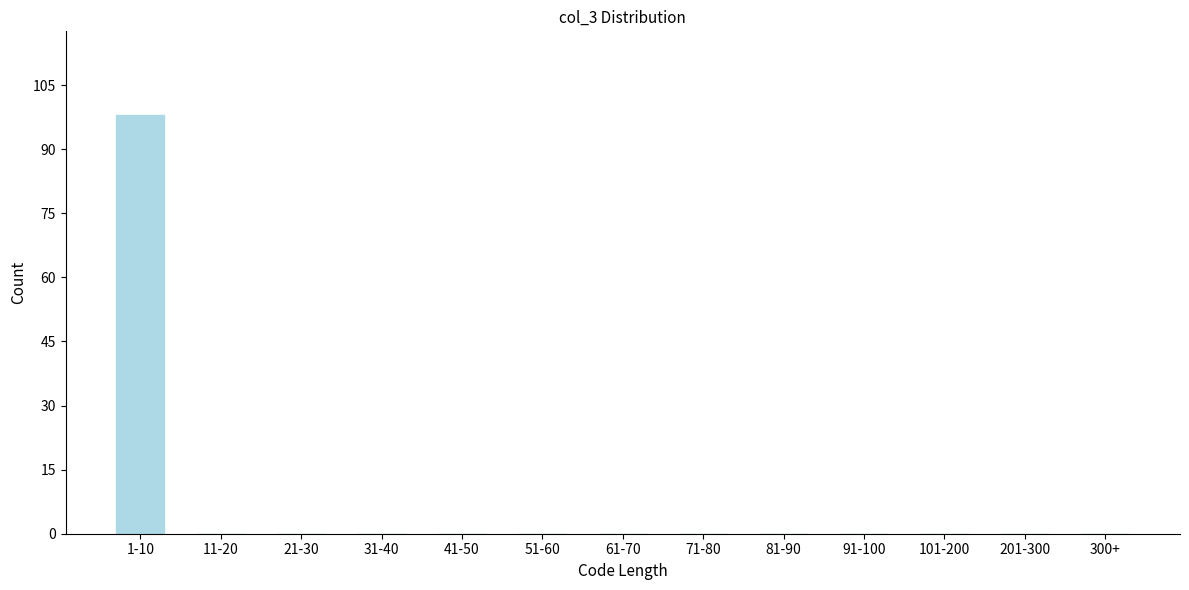

Reading right to left, what are all the values shown in this chart?

300+=0	201-300=0	101-200=0	91-100=0	81-90=0	71-80=0	61-70=0	51-60=0	41-50=0	31-40=0	21-30=0	11-20=0	1-10=98